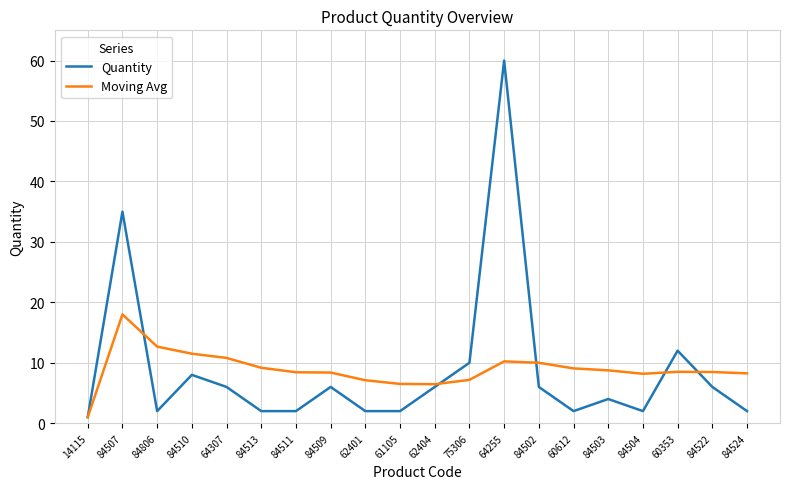

At which category is the sum across all series the highest?

64255